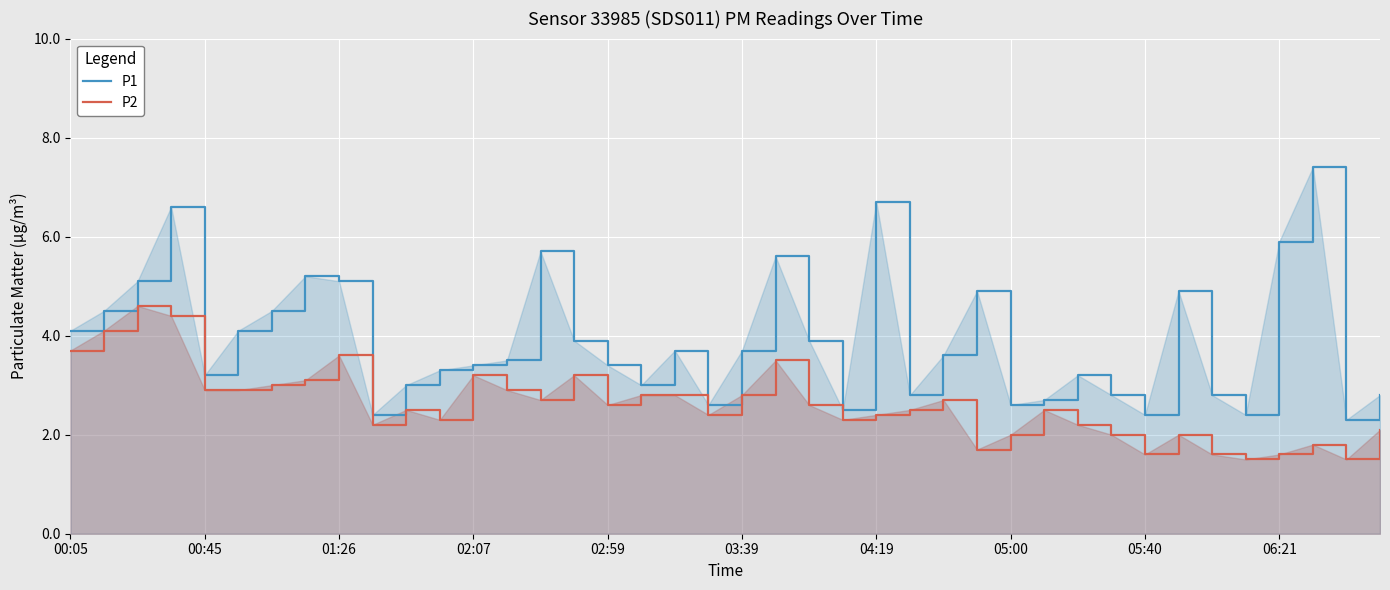

At which label does P2 first exceed 2?

00:05